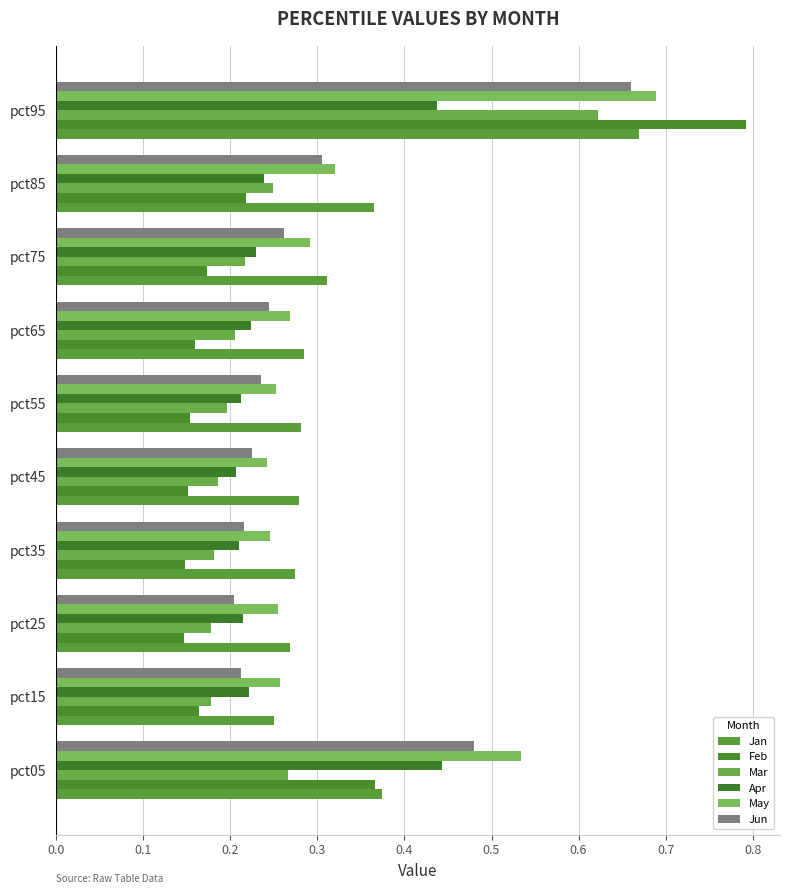

Count the number of categories in the chart.

10